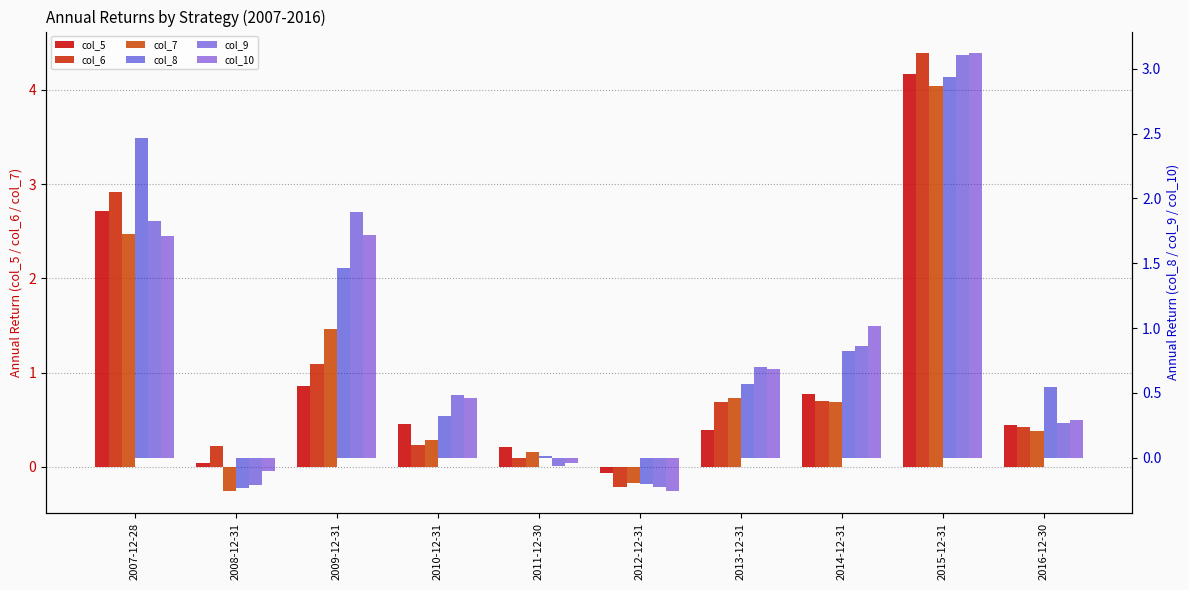

Which series has the largest total across all categories?

col_6